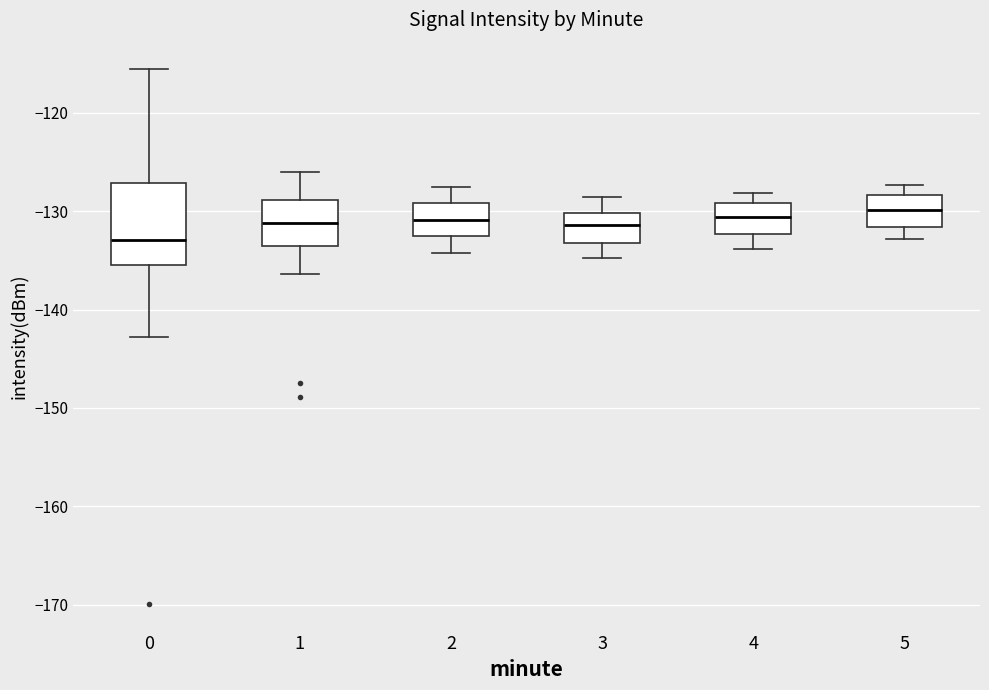

Where is the upper edge of the box at x = 1 on the y-axis? The values are not printed on the chart, so give them approximately, as read against the axis.

-129